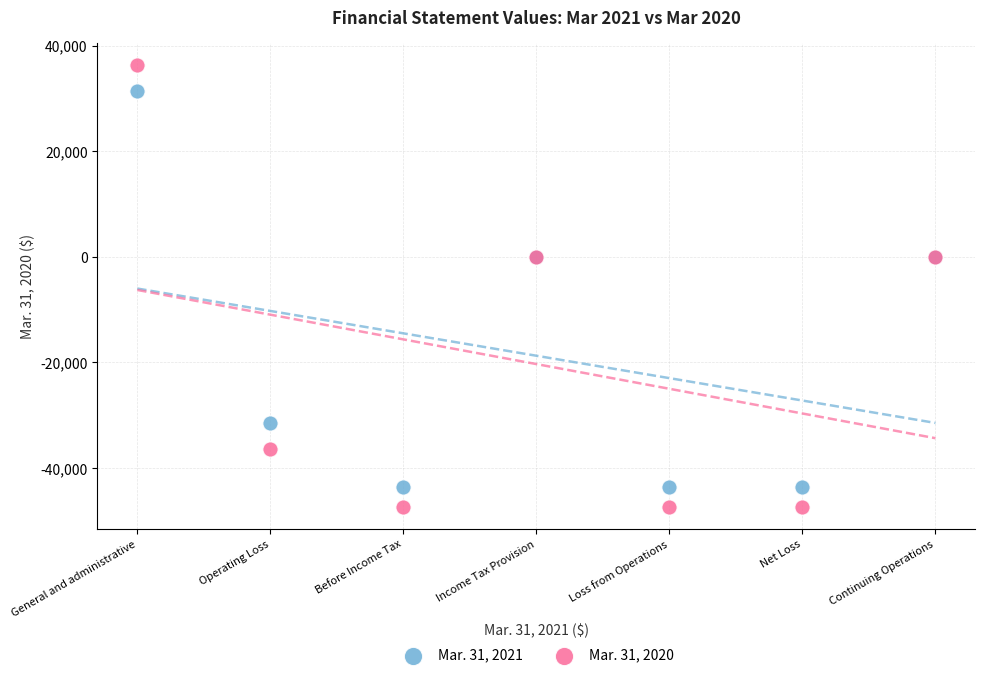

Which series reaches the maximum Y coordinate?

Mar. 31, 2020